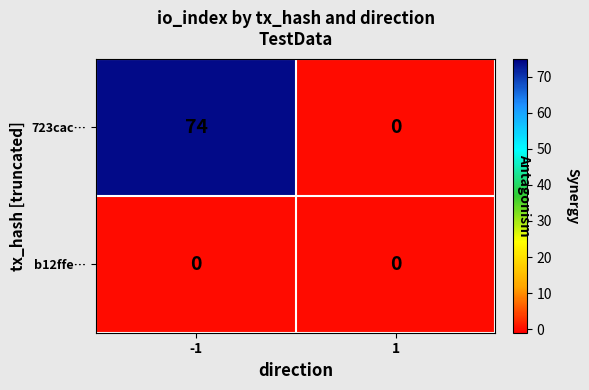

What is the spread (max minus min) of values at -1?

74